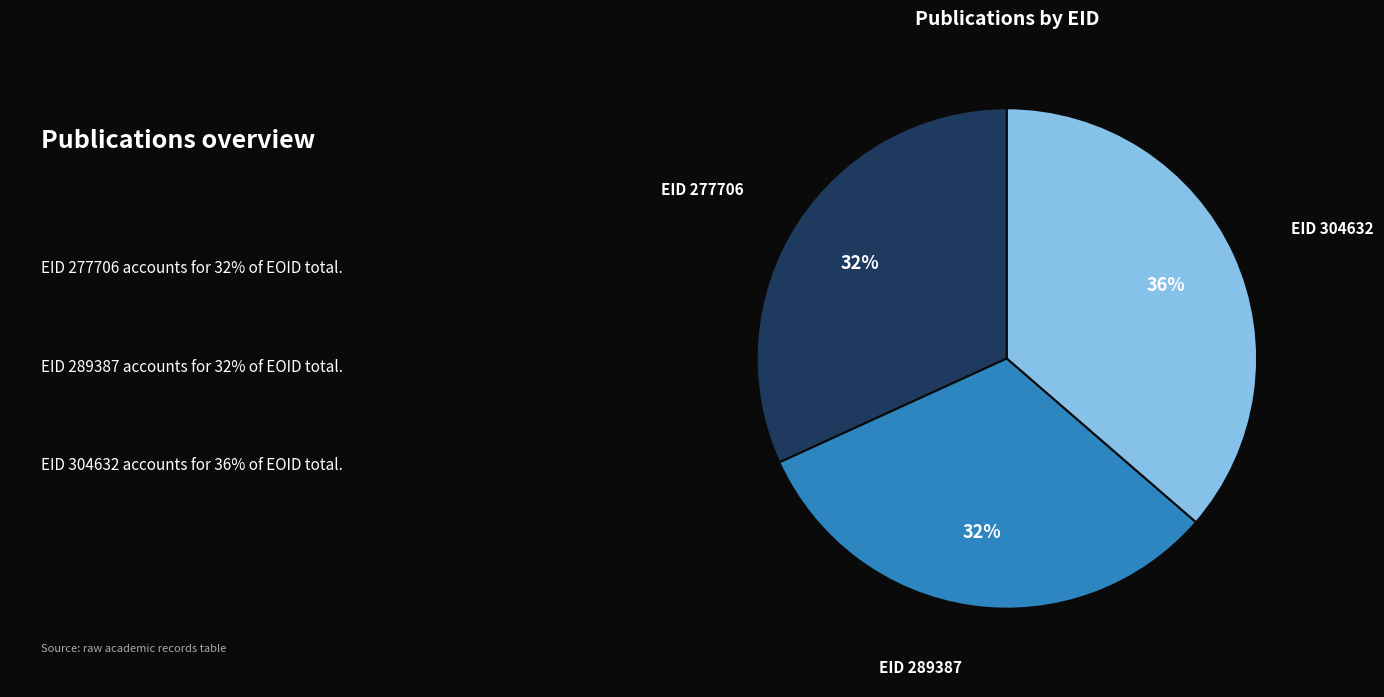

To the nearest percent, what is the average slice percentage?

33%